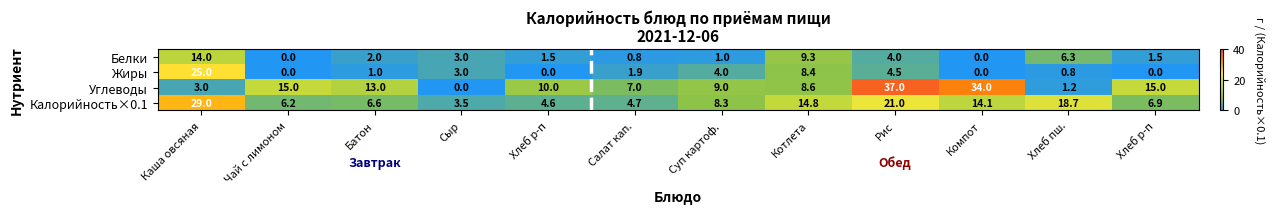

How many data points in Углеводы are less than 10?

6